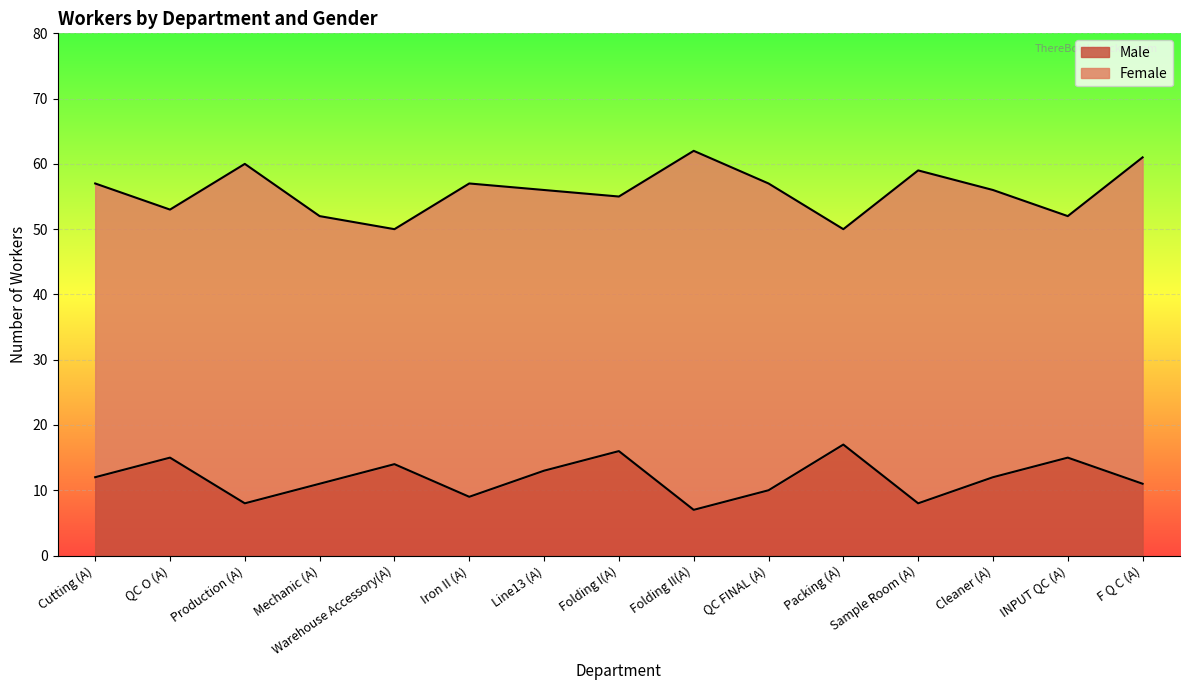

What is the difference between the maximum and minimum values?

10